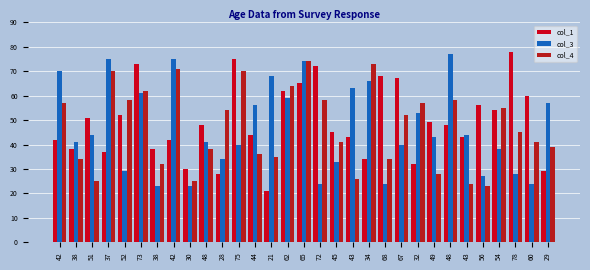

Rank the series at 29 from lowest to highest value.

col_1, col_4, col_3